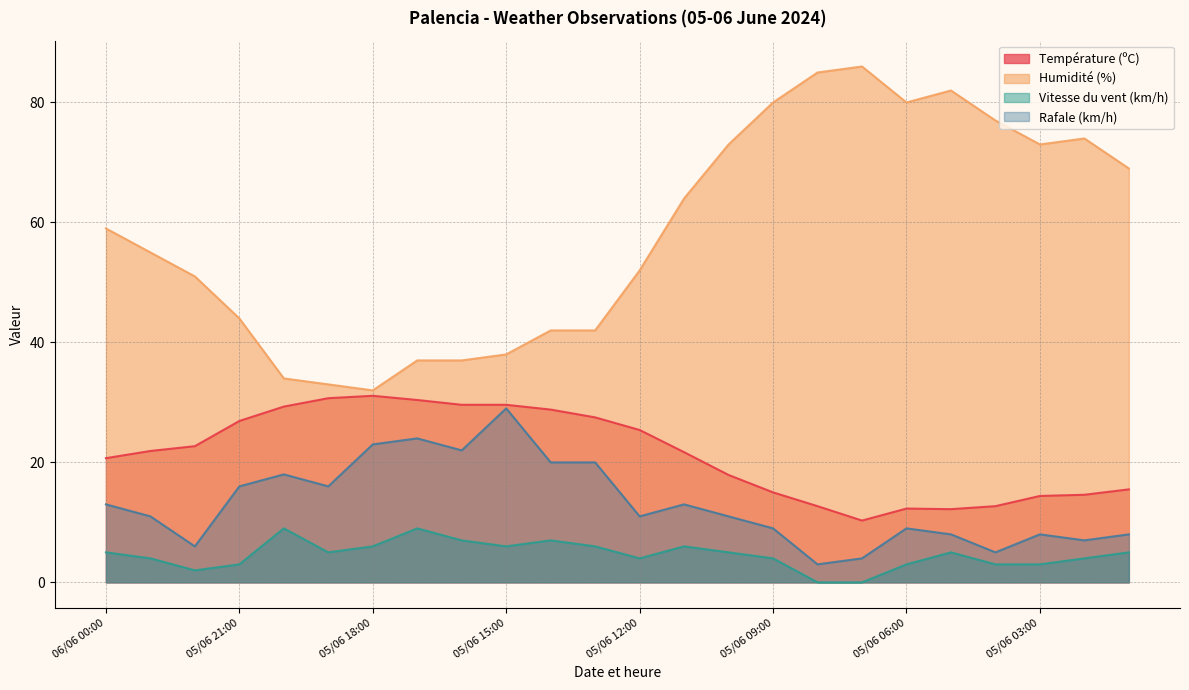

Rank the series at 05/06 01:00 from highest to lowest value.

Humidité (%), Température (ºC), Rafale (km/h), Vitesse du vent (km/h)